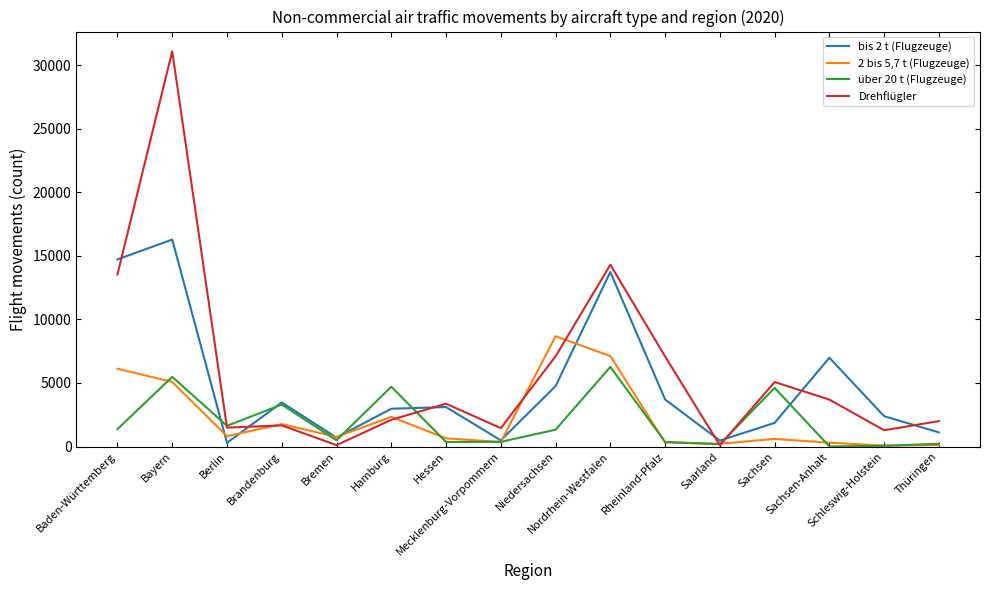

List the series in order of their peak value, lowest first.

über 20 t (Flugzeuge), 2 bis 5,7 t (Flugzeuge), bis 2 t (Flugzeuge), Drehflügler